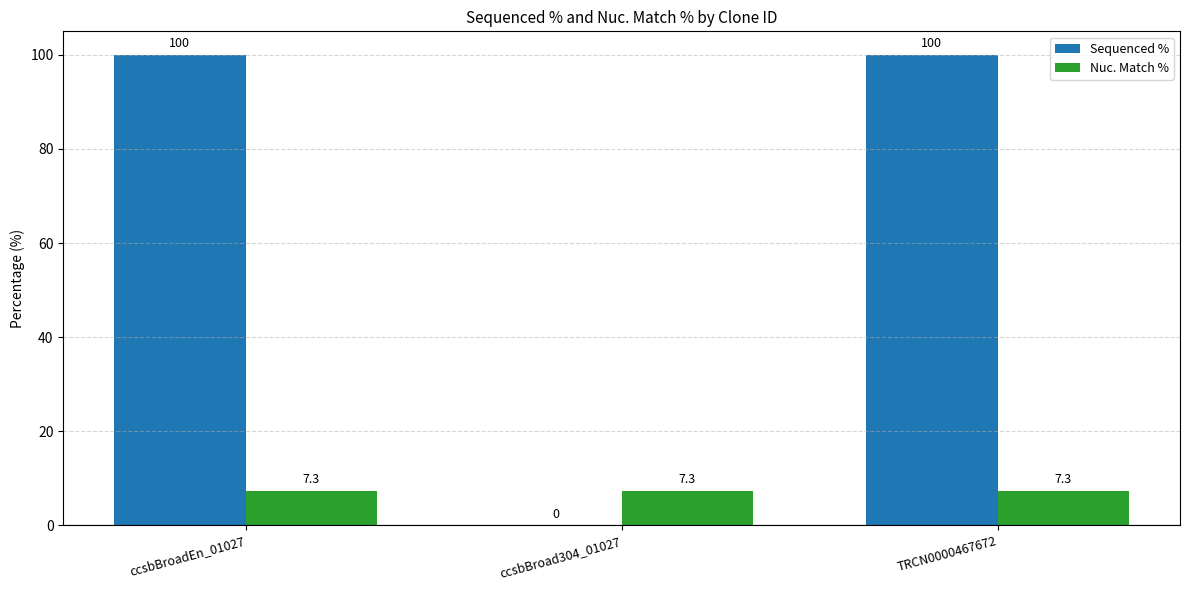

Is it true that Sequenced % equals -64.9 at ccsbBroad304_01027?

False